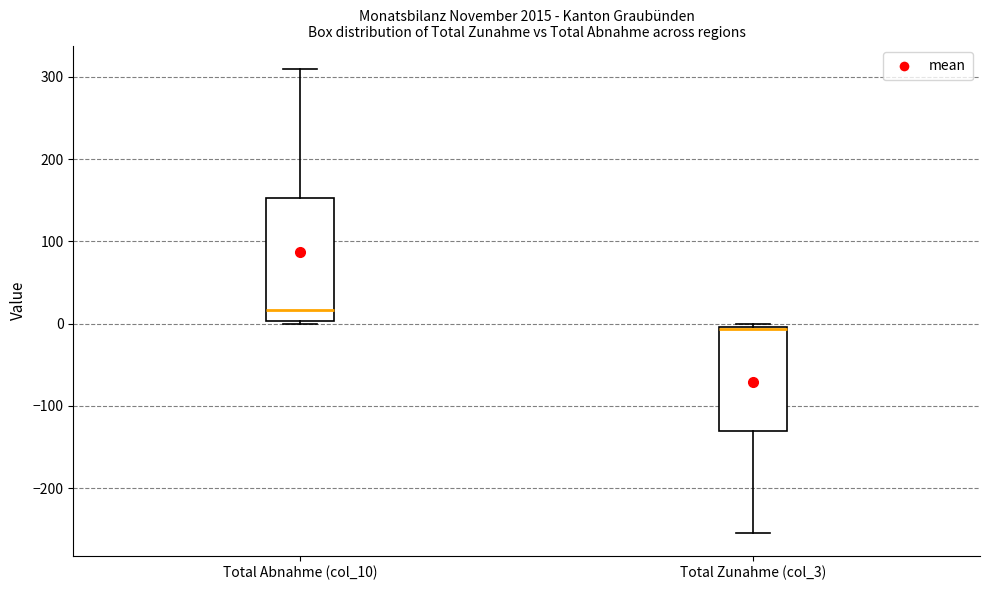

Which box is the tallest, from its lower edge to its upper edge?

Total Abnahme (col_10)